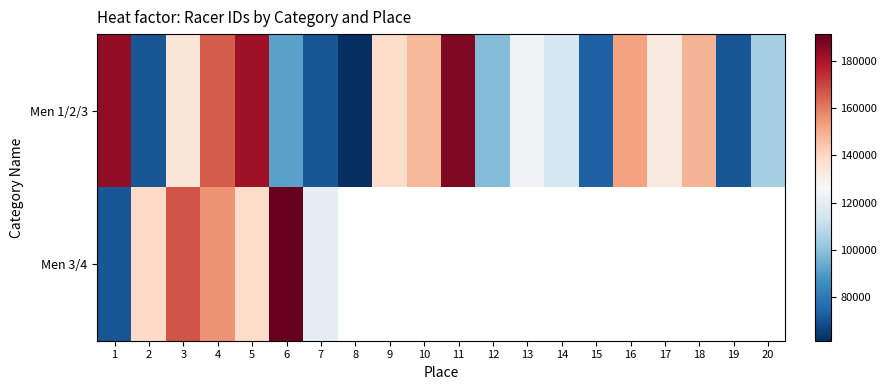

Is the value of Men 3/4 at 15 greater than the value of Men 1/2/3 at 12?

No